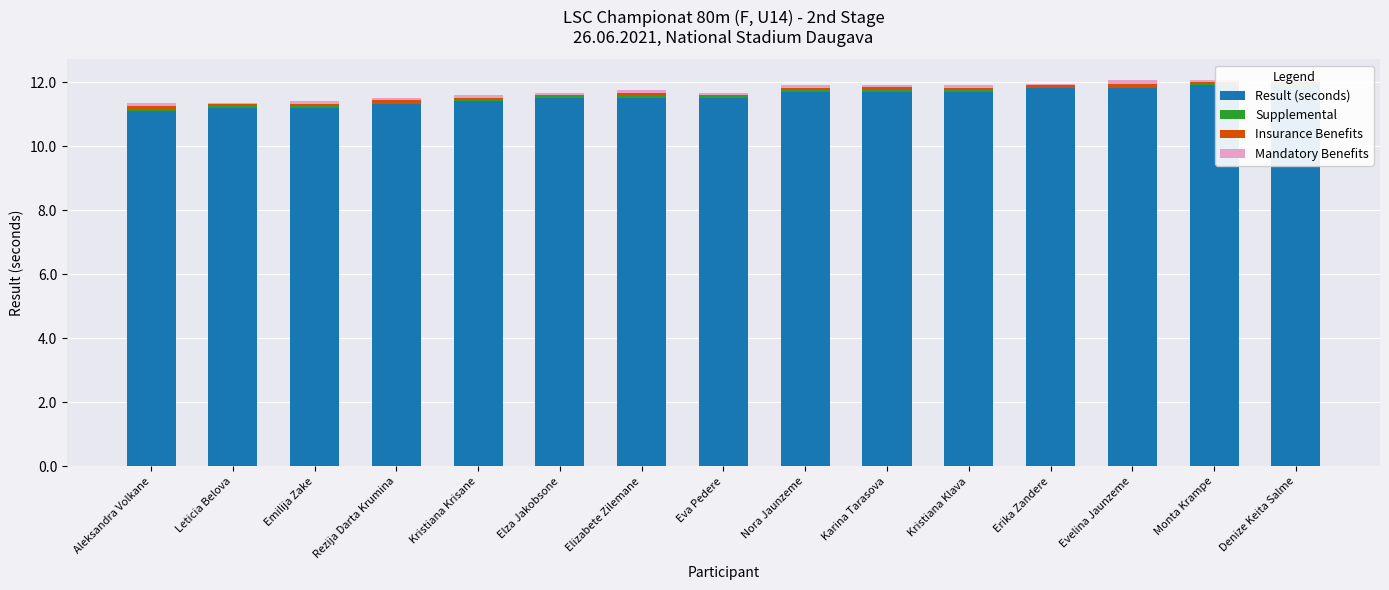

What is the sum of all Insurance Benefits values?

1.0